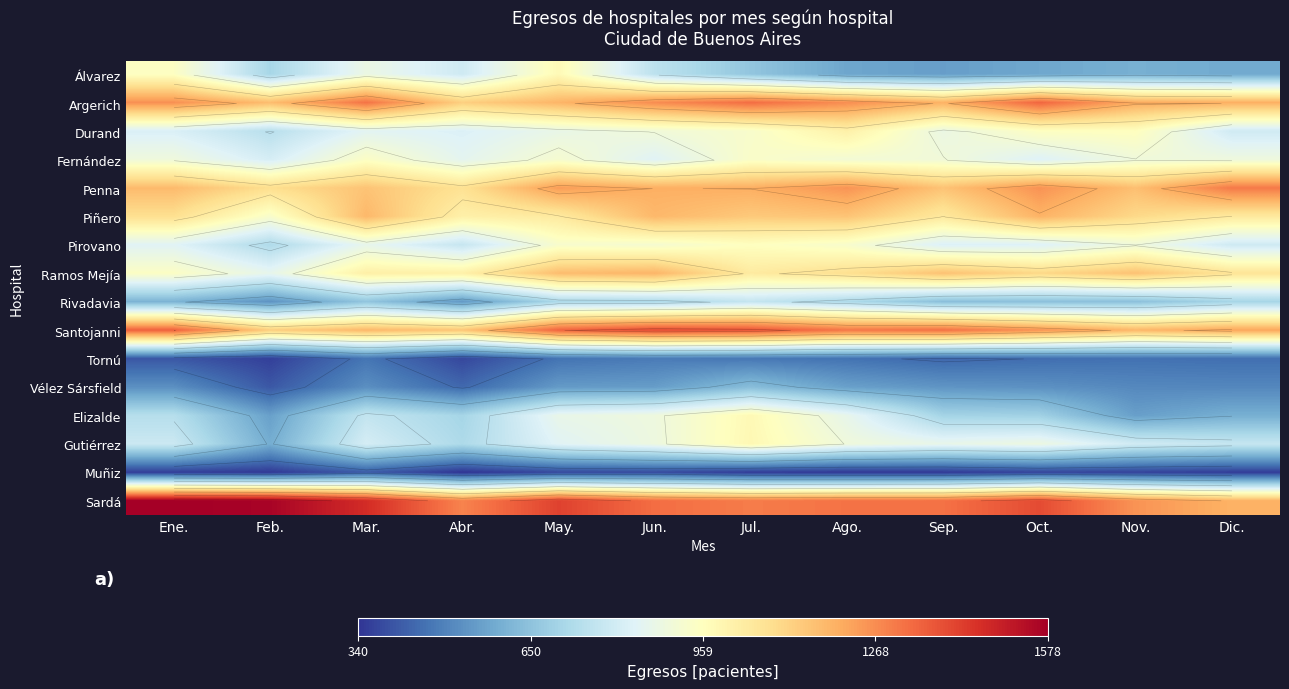

At which category is the sum across all series the highest?

Jul.